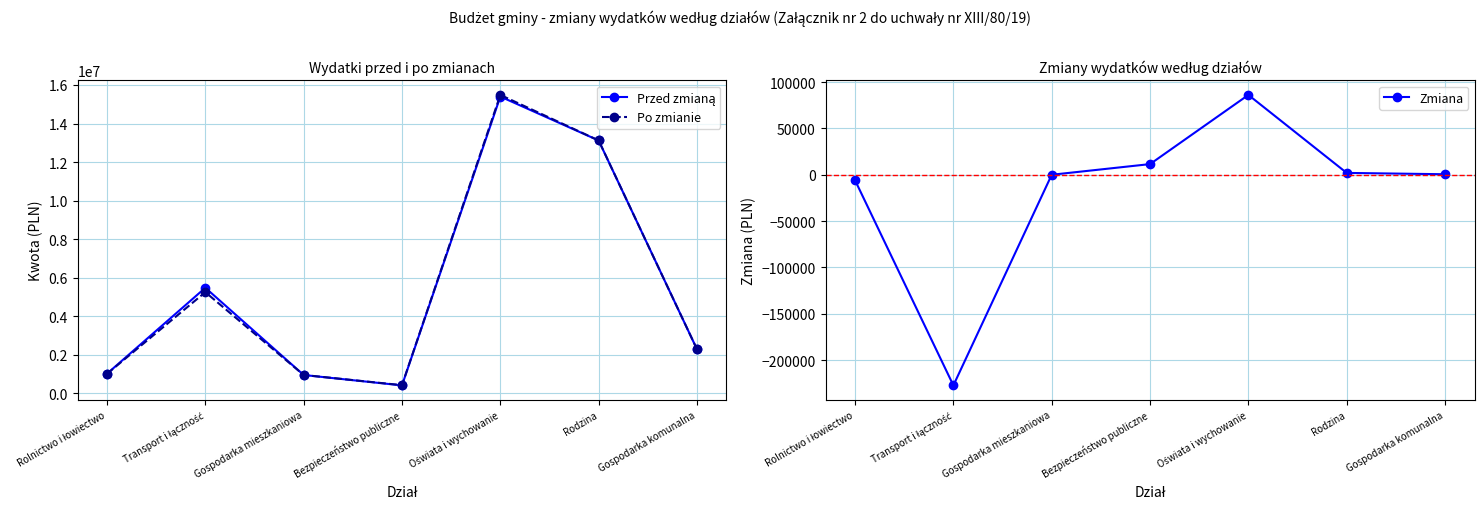

What is the sum of all Zmiana values?

-133157.9